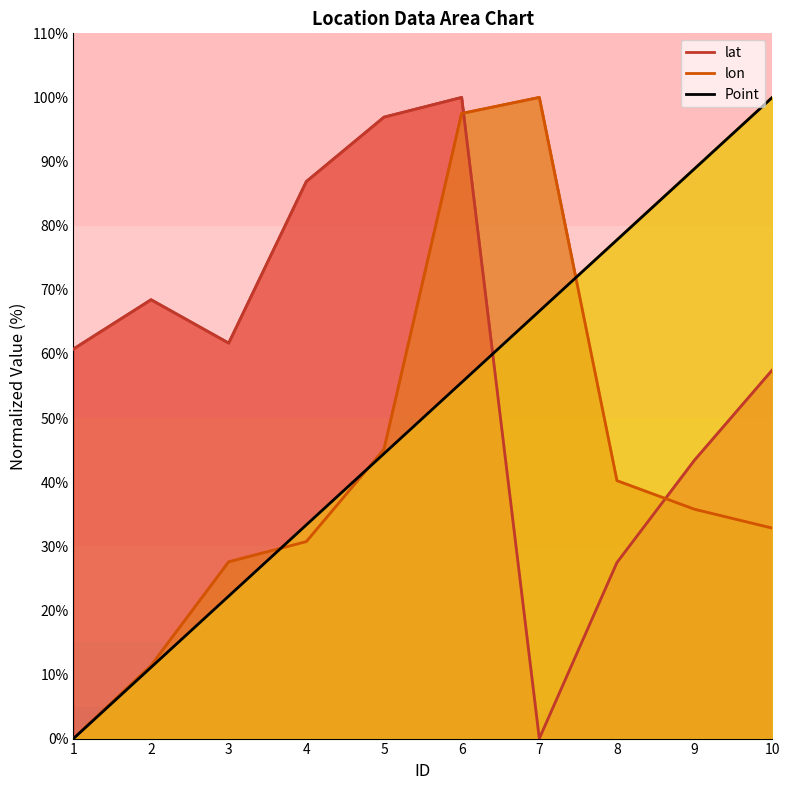

How many values in the Point series are below 55?

5